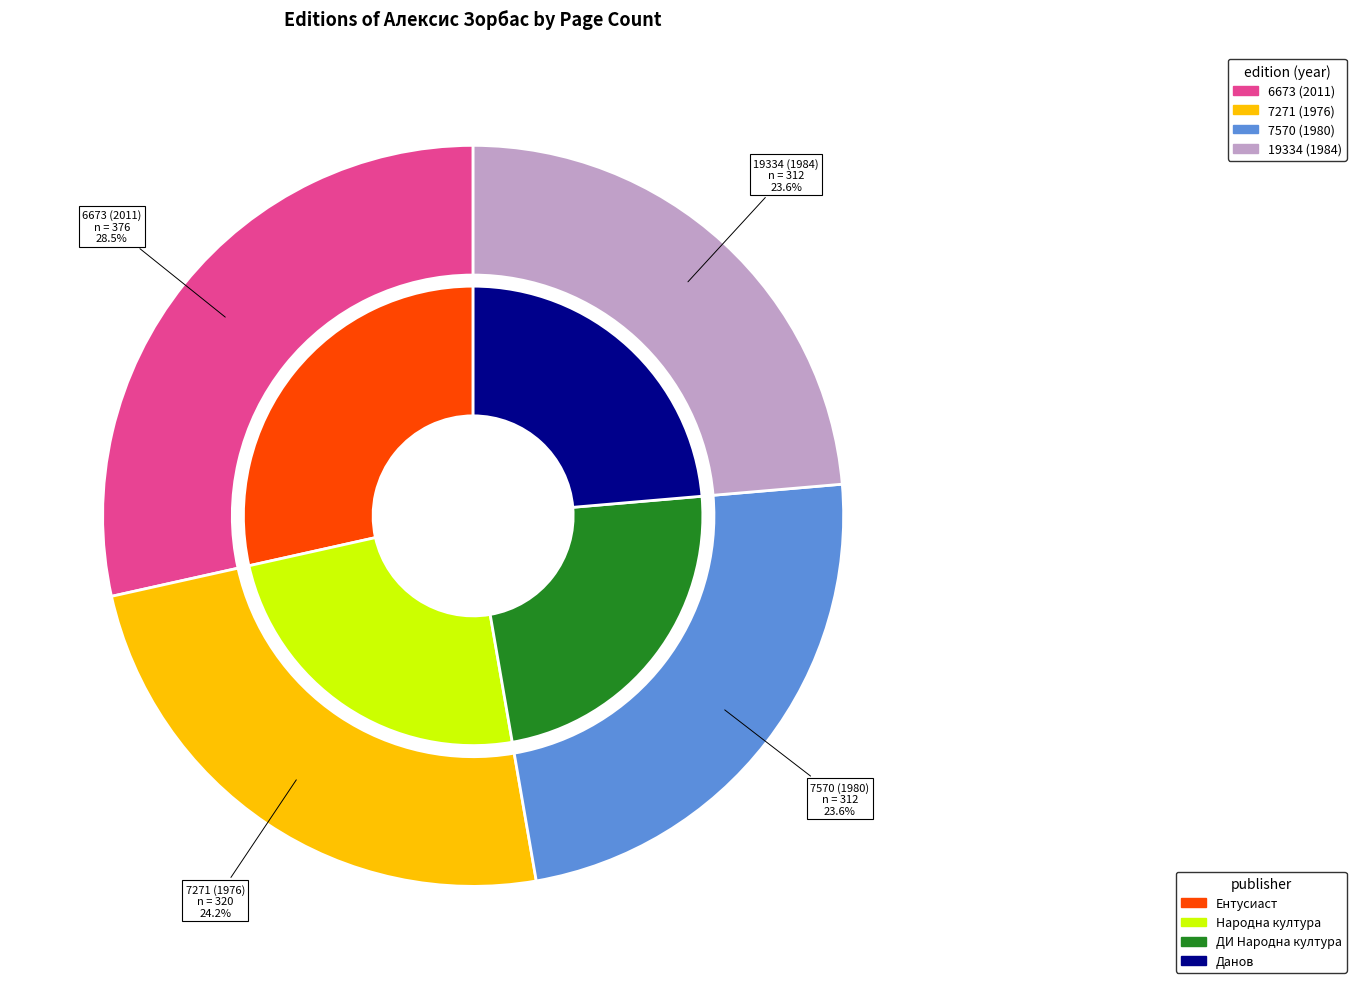

What is the total percentage of 7570 (1980) and 7271 (1976)?

47.9%